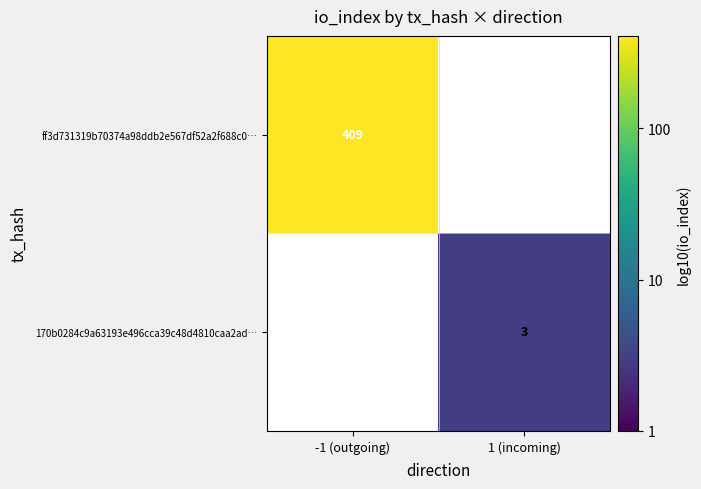

How many categories are shown in the chart?

2